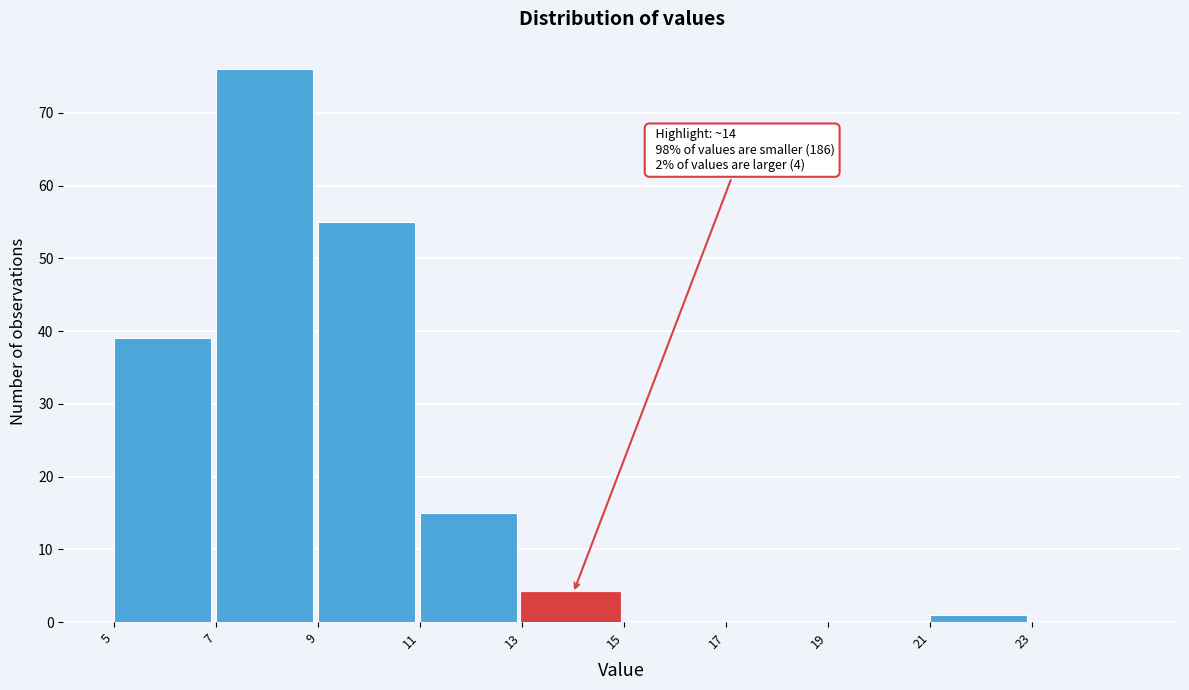

Over which range of the x-axis is the bar tallest?

7 to 9